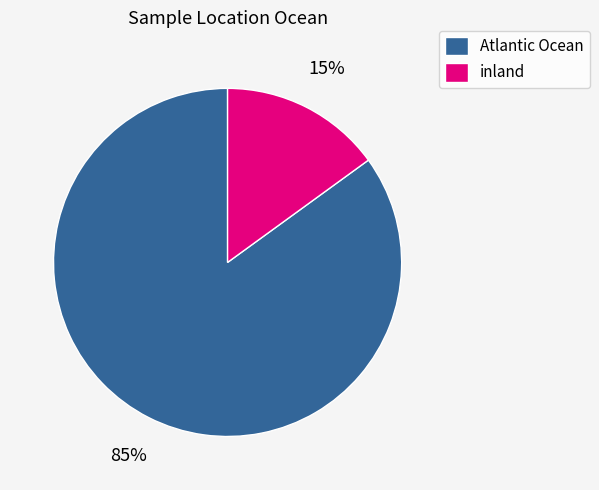

The inland slice represents 3% of the pie. True or false?

False